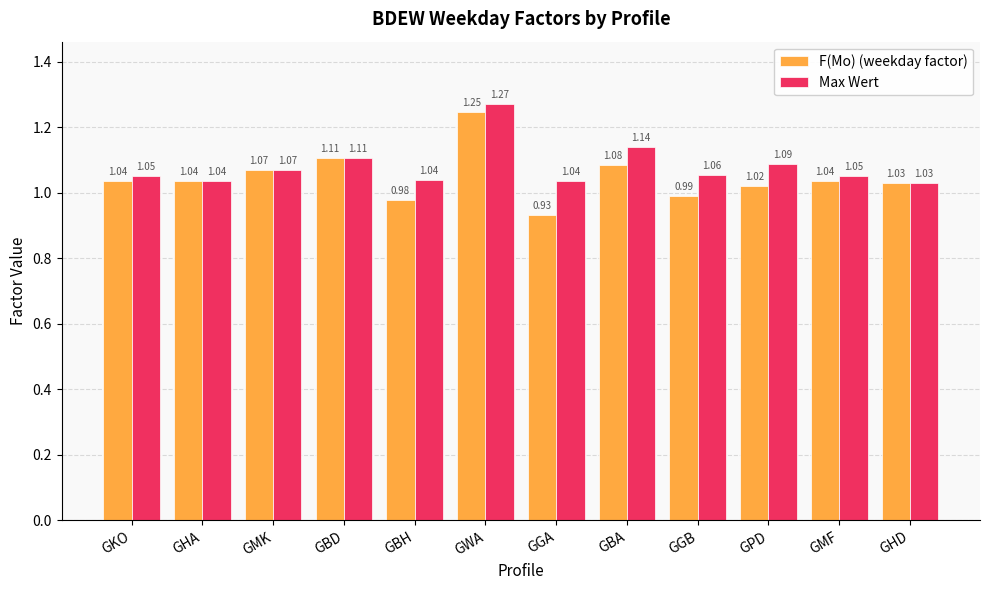

What is the difference between the maximum and minimum values in the F(Mo) (weekday factor) series?

0.3